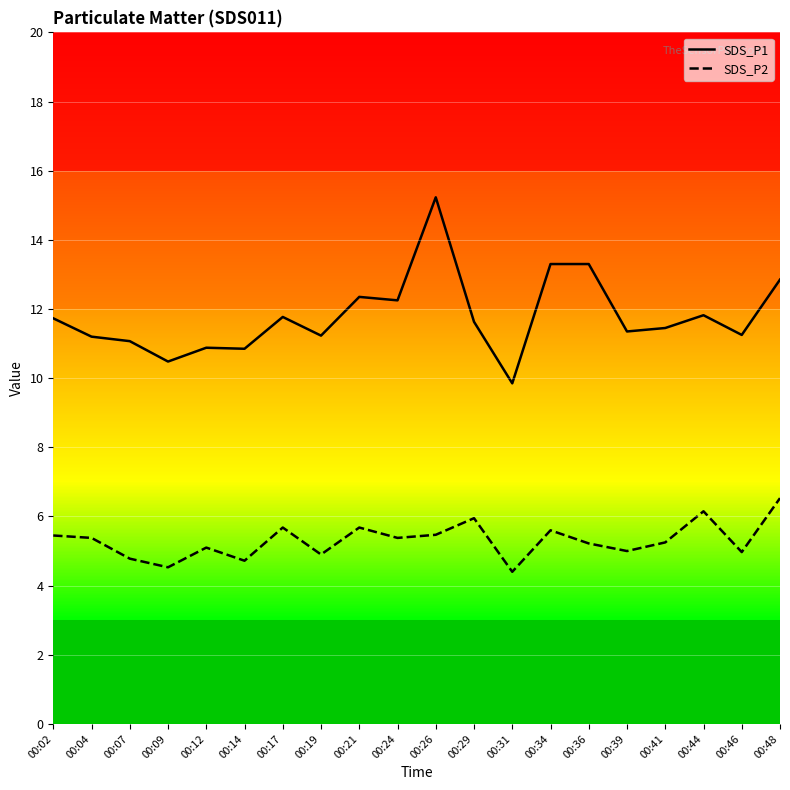

What is the highest value of the SDS_P2 series?

6.5